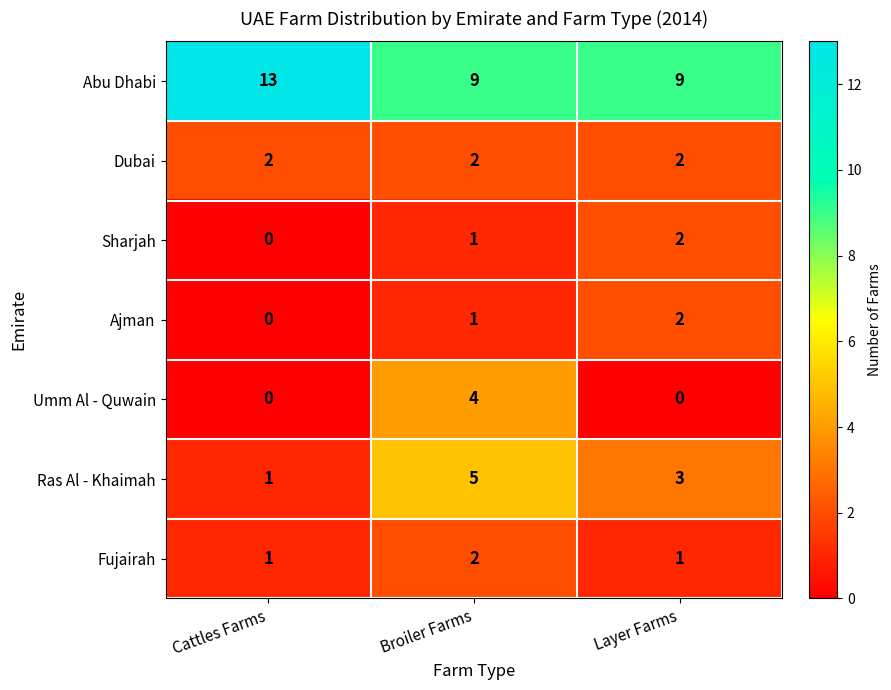

List the labels in order of Ras Al - Khaimah value, largest first.

Broiler Farms, Layer Farms, Cattles Farms